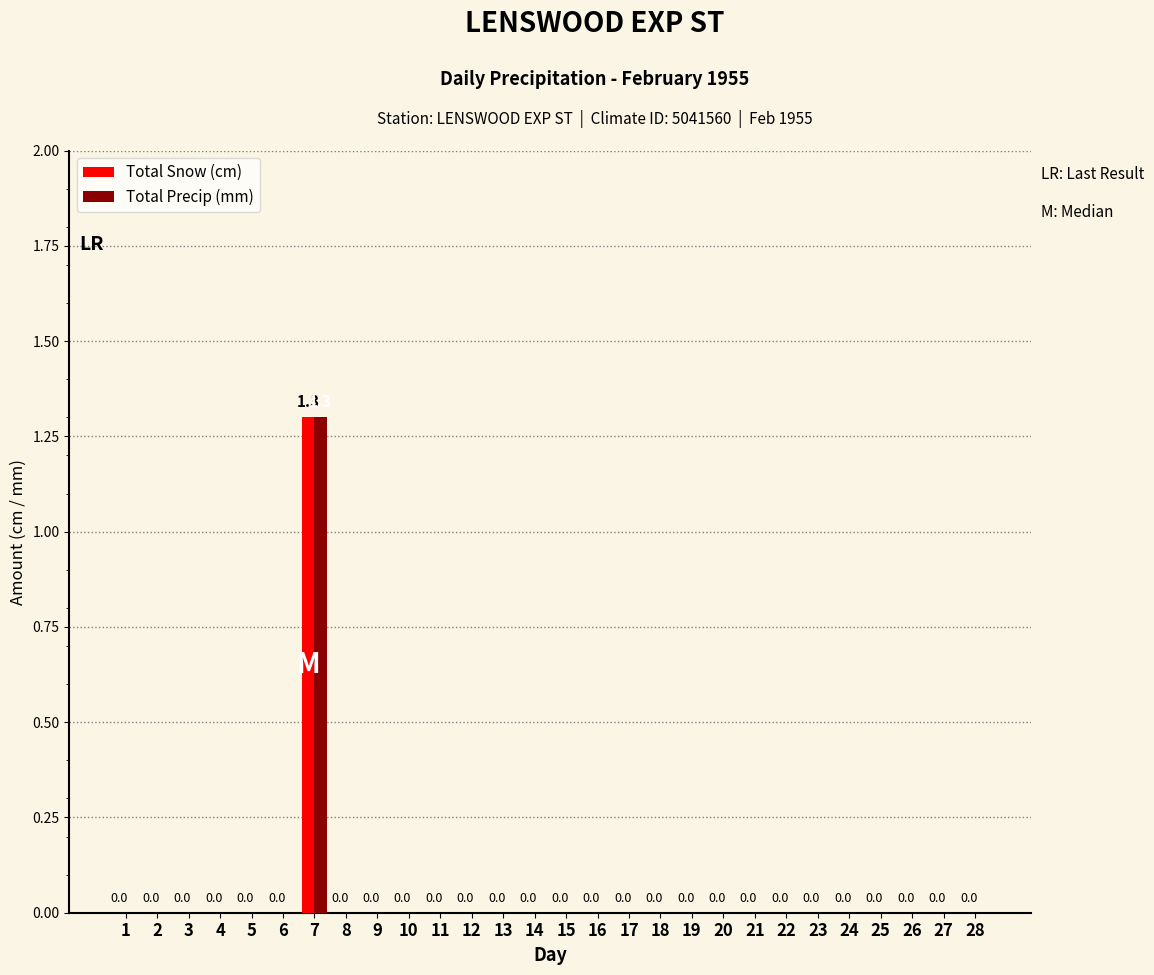

What is the sum of all Total Precip (mm) values?

1.3